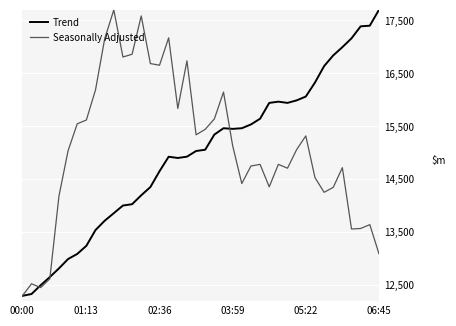

What is the highest value of the Trend series?

17700.0